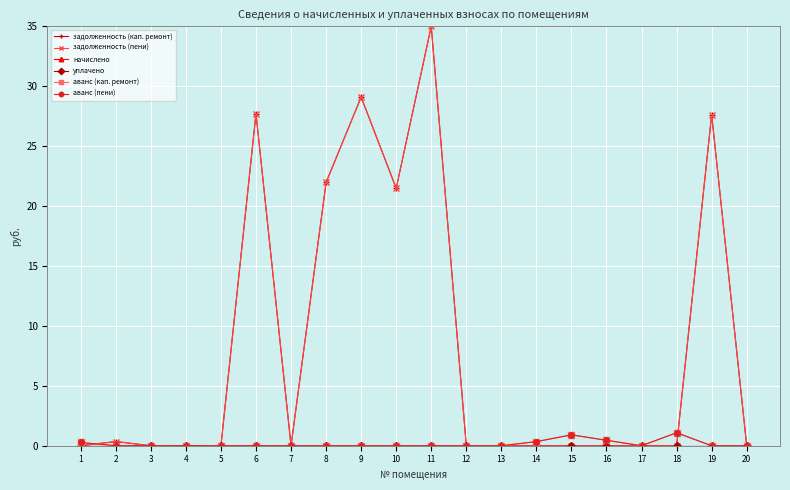

What is the difference between the maximum and minimum values in the задолженность (пени) series?

35.0